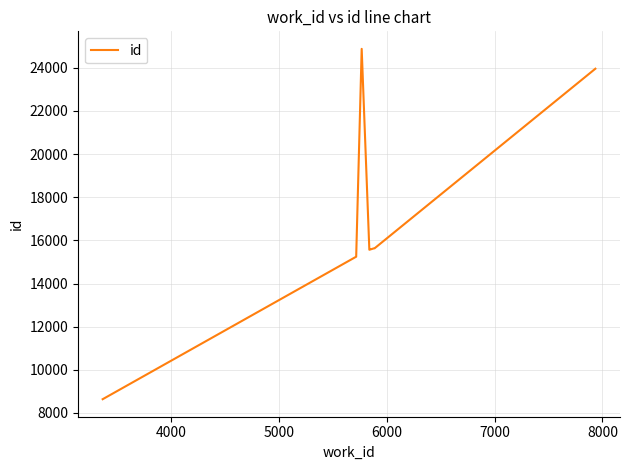

What is the smallest value displayed?

8639